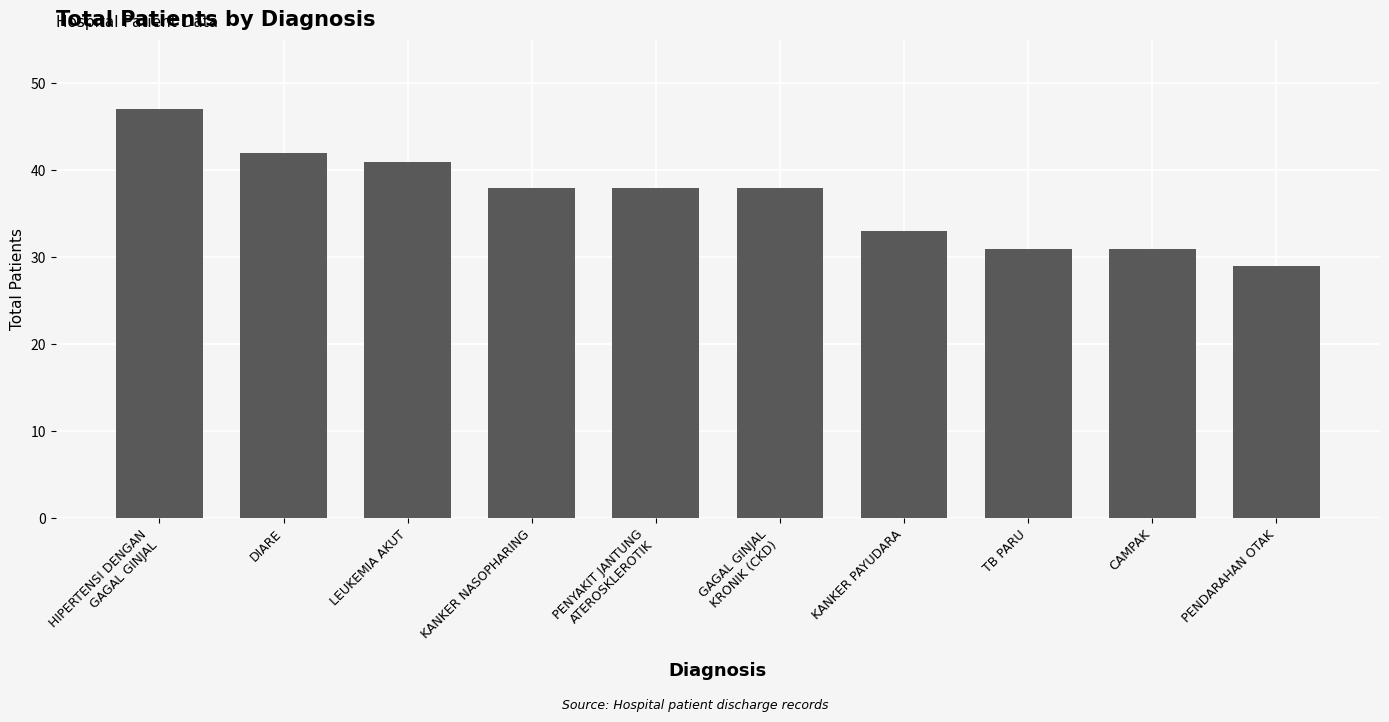

At which label does the data first exceed 38?

HIPERTENSI DENGAN
GAGAL GINJAL